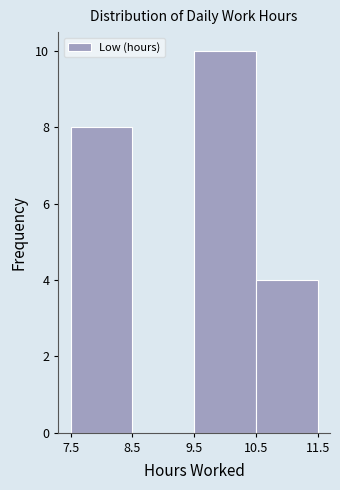

How tall is the bar that spans 10.5 to 11.5 on the x-axis? The values are not printed on the chart, so give them approximately, as read against the axis.

4